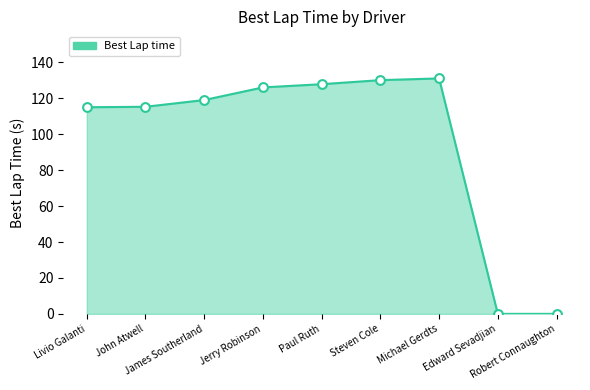

Between Robert Connaughton and Paul Ruth, which is larger?

Paul Ruth